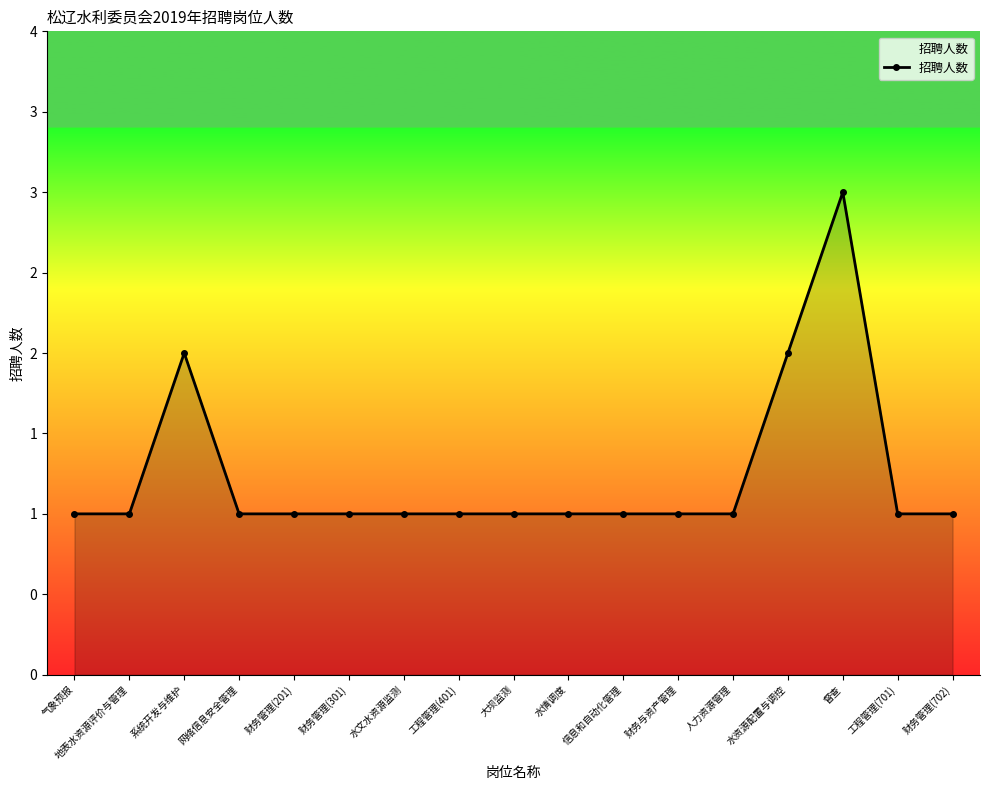

Reading left to right, what are all the values shown in this chart?

气象预报=1	地表水资源评价与管理=1	系统开发与维护=2	网络信息安全管理=1	财务管理(201)=1	财务管理(301)=1	水文水资源监测=1	工程管理(401)=1	大坝监测=1	水情调度=1	信息和自动化管理=1	财务与资产管理=1	人力资源管理=1	水资源配置与调控=2	督查=3	工程管理(701)=1	财务管理(702)=1